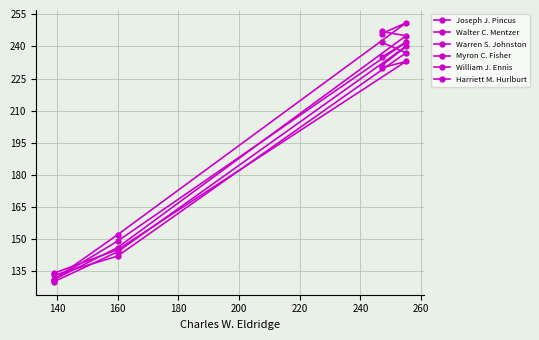

How many categories are shown in the chart?

4